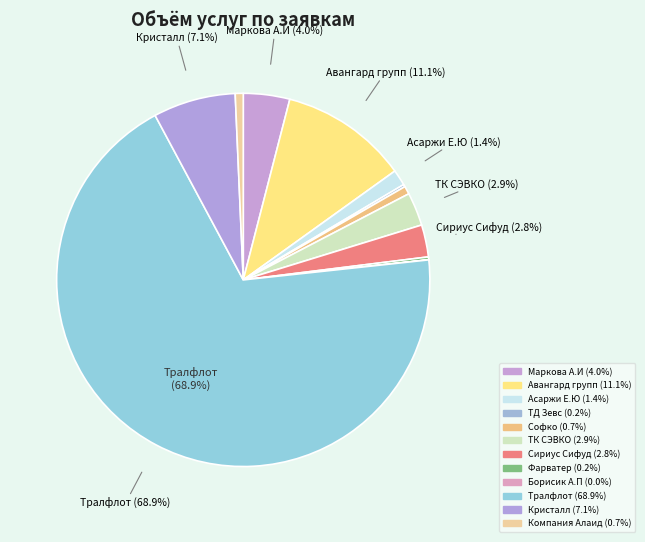

What percentage is NOT represented by Асаржи Е.Ю?

98.6%